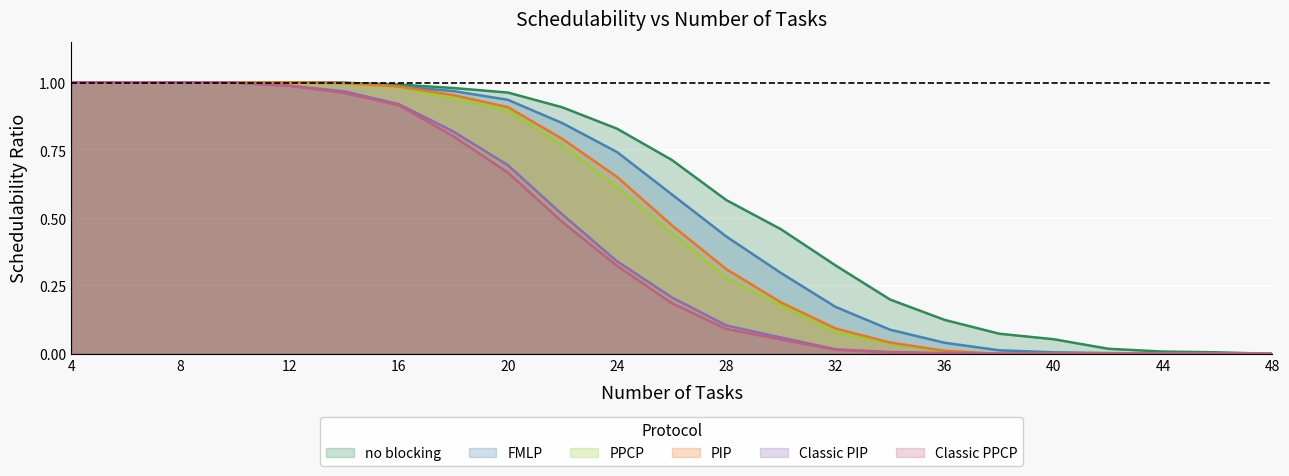

True or false: PIP and no blocking cross at least once.

False